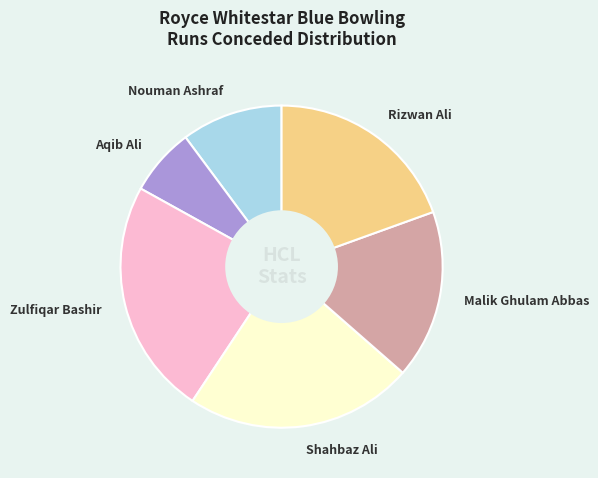

Is the sum of Rizwan Ali and Malik Ghulam Abbas greater than half?

No